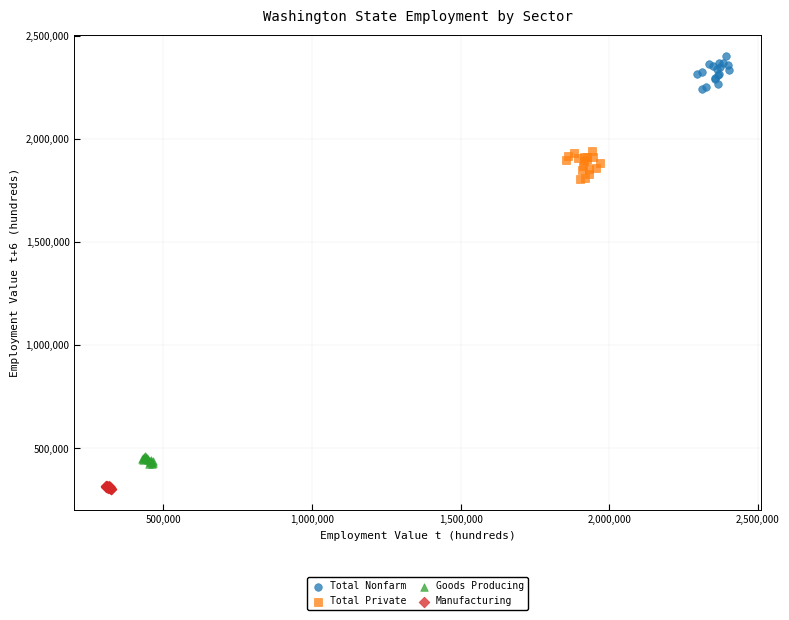

Which series has the largest Y range (max minus min)?

Total Nonfarm